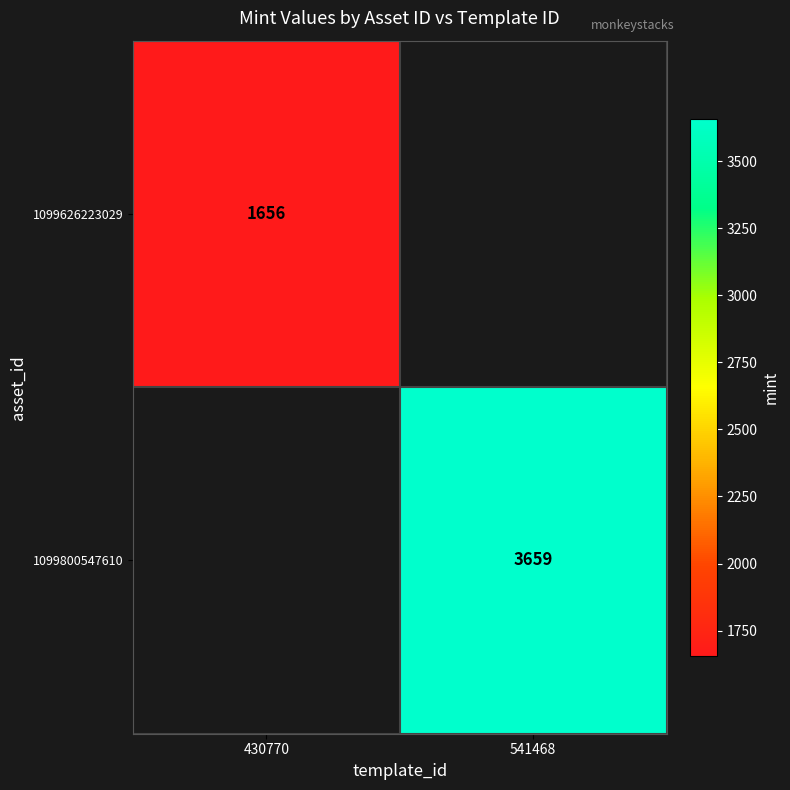

The 1099626223029 series shows 835 at 430770. True or false?

False